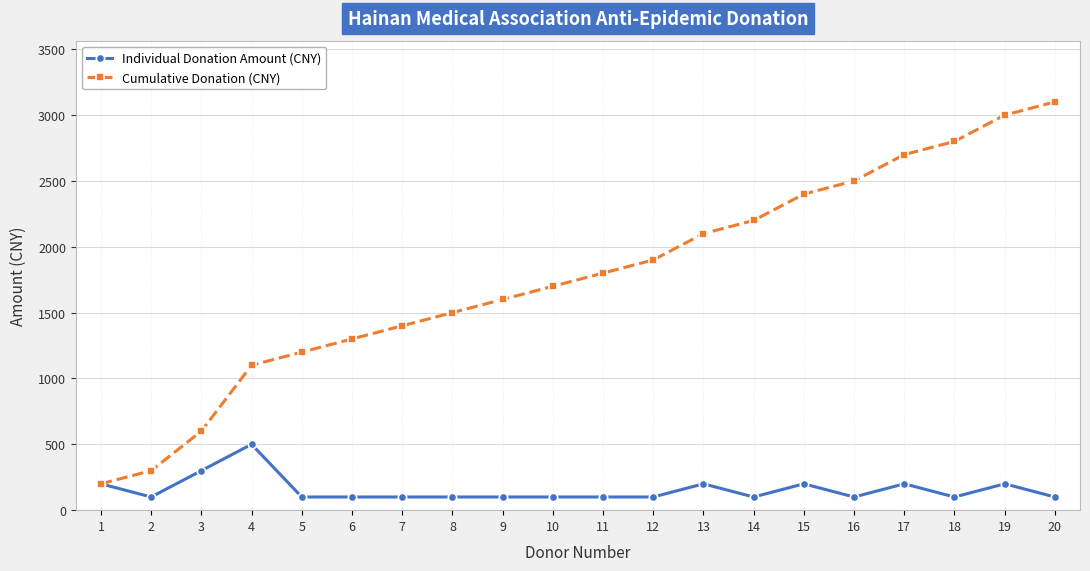

Reading right to left, what are all the values shown in this chart?

Individual Donation Amount (CNY): 20=100	19=200	18=100	17=200	16=100	15=200	14=100	13=200	12=100	11=100	10=100	9=100	8=100	7=100	6=100	5=100	4=500	3=300	2=100	1=200
Cumulative Donation (CNY): 20=3100	19=3000	18=2800	17=2700	16=2500	15=2400	14=2200	13=2100	12=1900	11=1800	10=1700	9=1600	8=1500	7=1400	6=1300	5=1200	4=1100	3=600	2=300	1=200